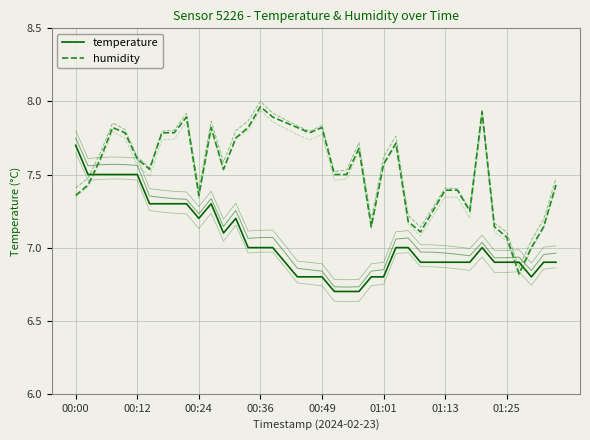

True or false: humidity has a value of 1.6 at 16.

False